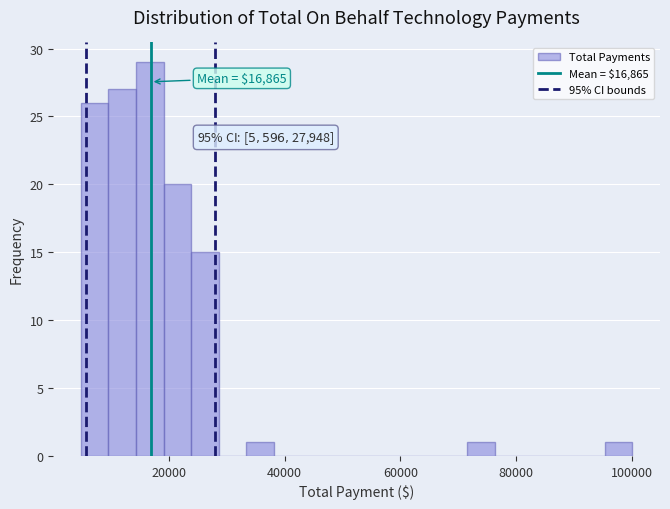

Read against the x-axis, roughly where is the centre of the tallest bar?

16000